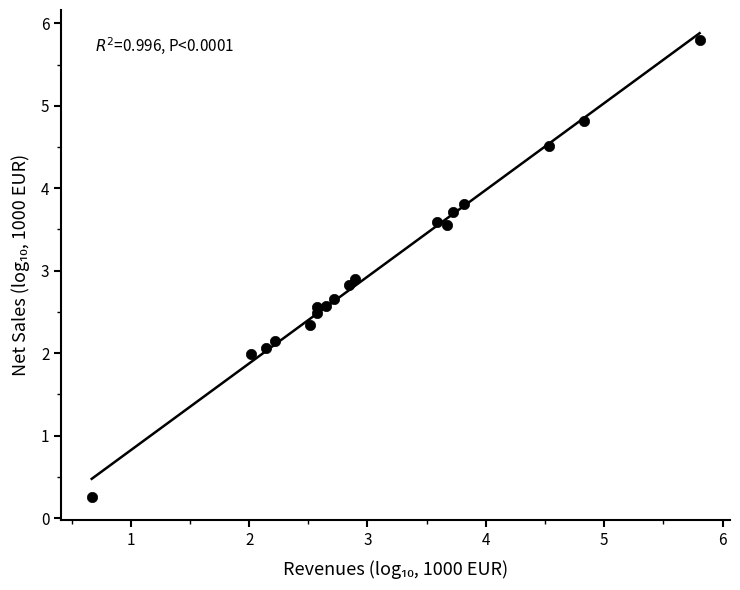

What is the range of X values (max minus min)?

5.1